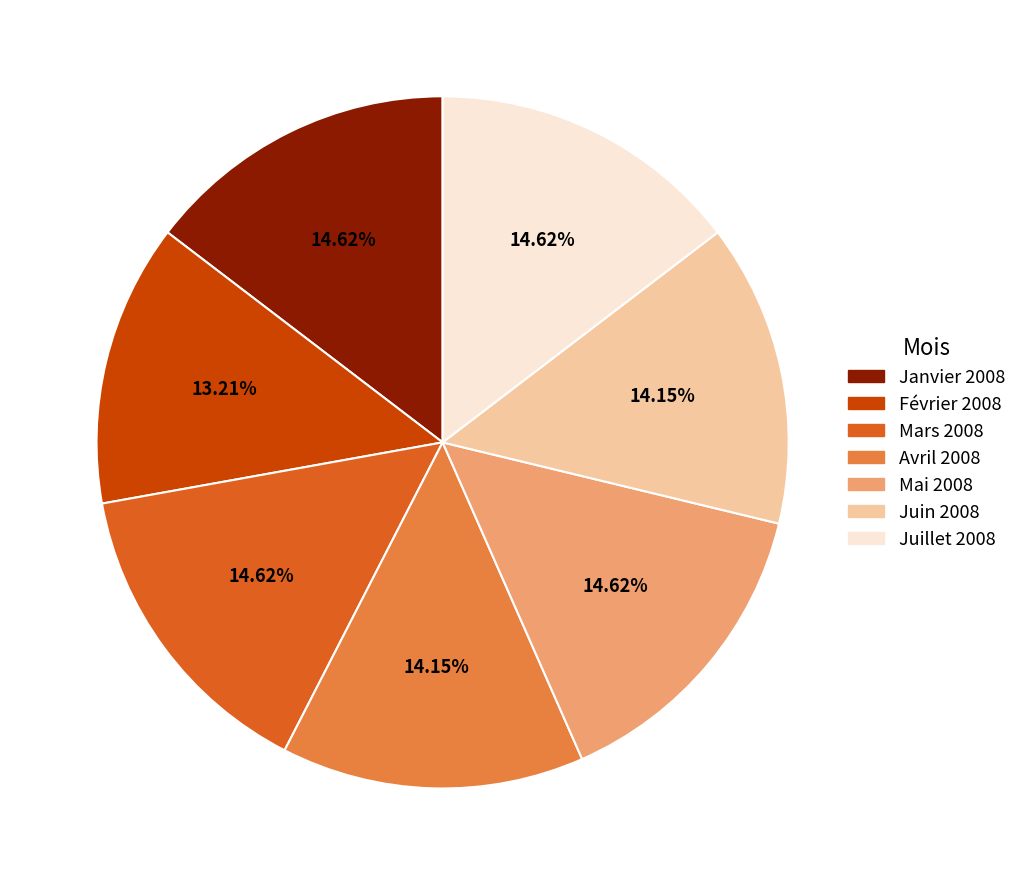

Approximately how many times larger is the value at Février 2008 compared to Mars 2008?

0.9